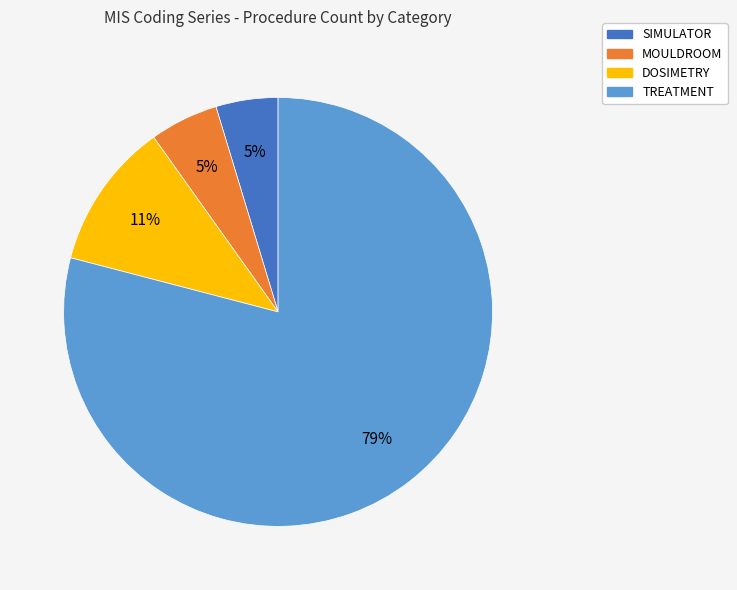

Is it true that MOULDROOM is 5% of the pie?

True